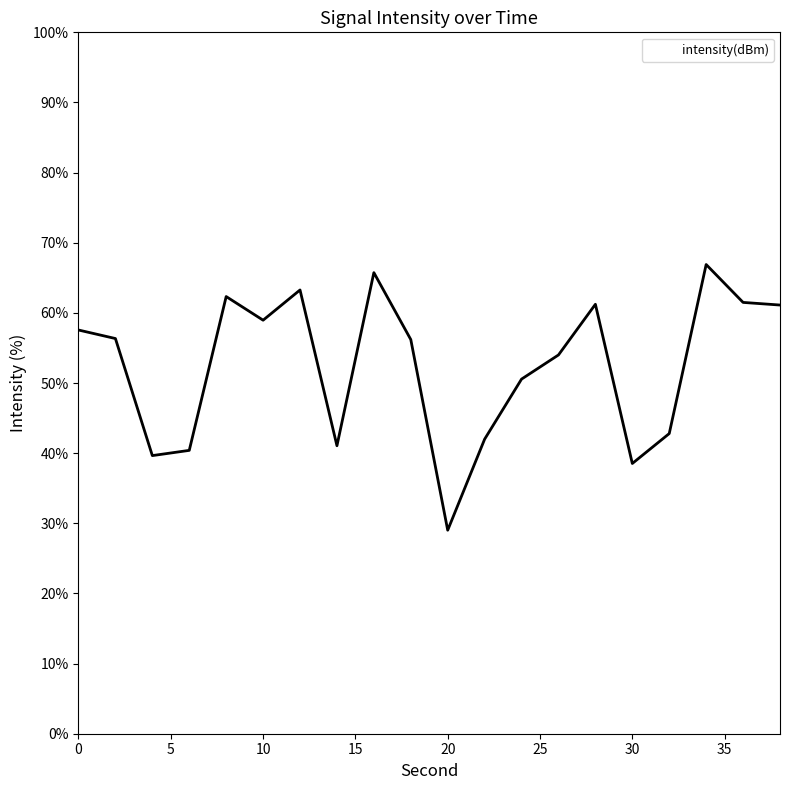

What is the minimum value shown in the chart?

29.0